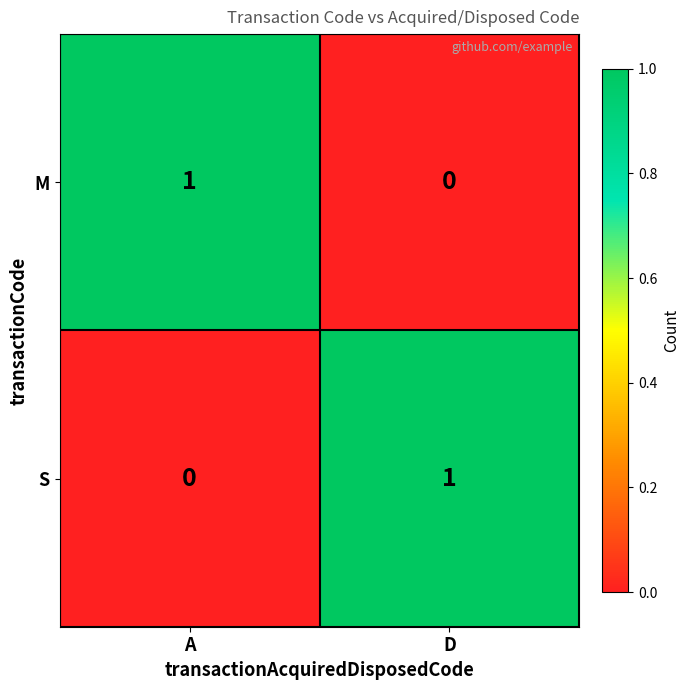

Where is S nearest to the value 0?

A